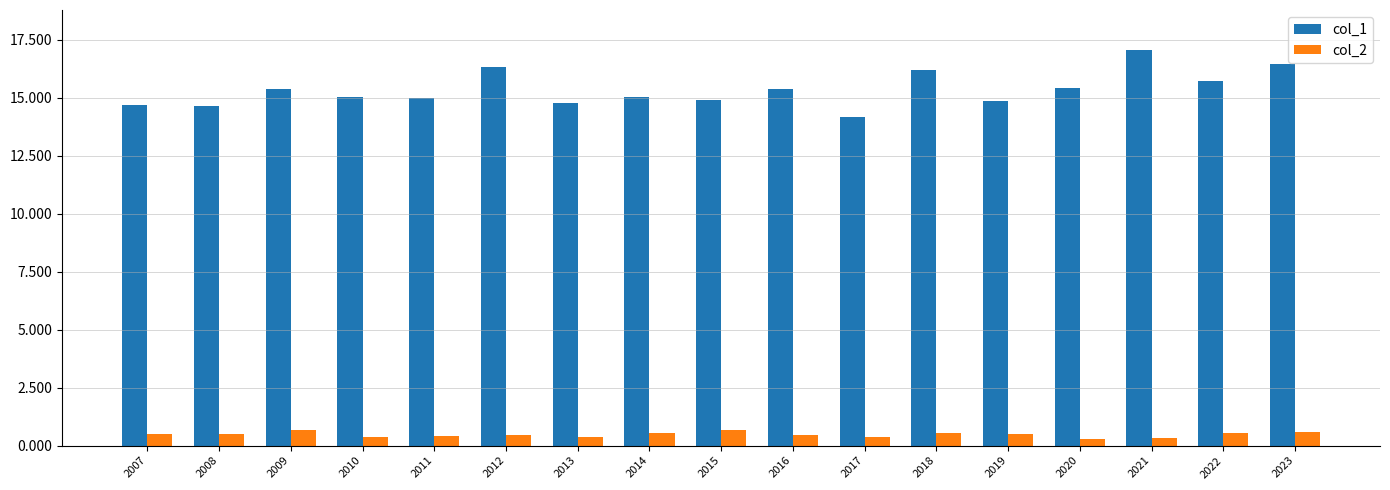

How many distinct data groups are displayed?

2